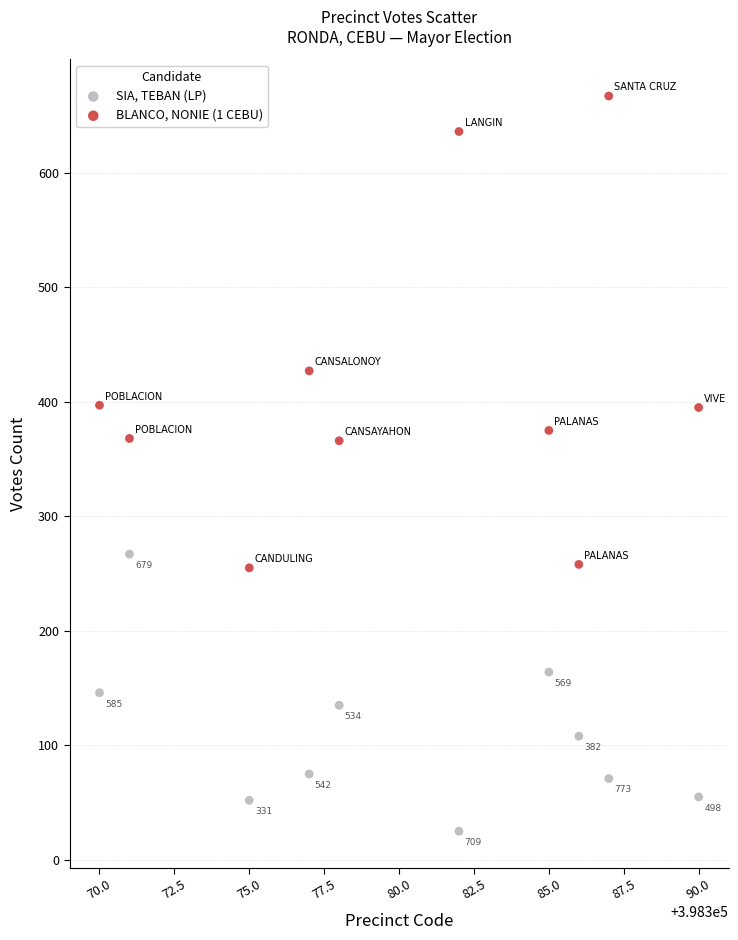

Which series contains the highest Y value?

BLANCO, NONIE (1 CEBU)